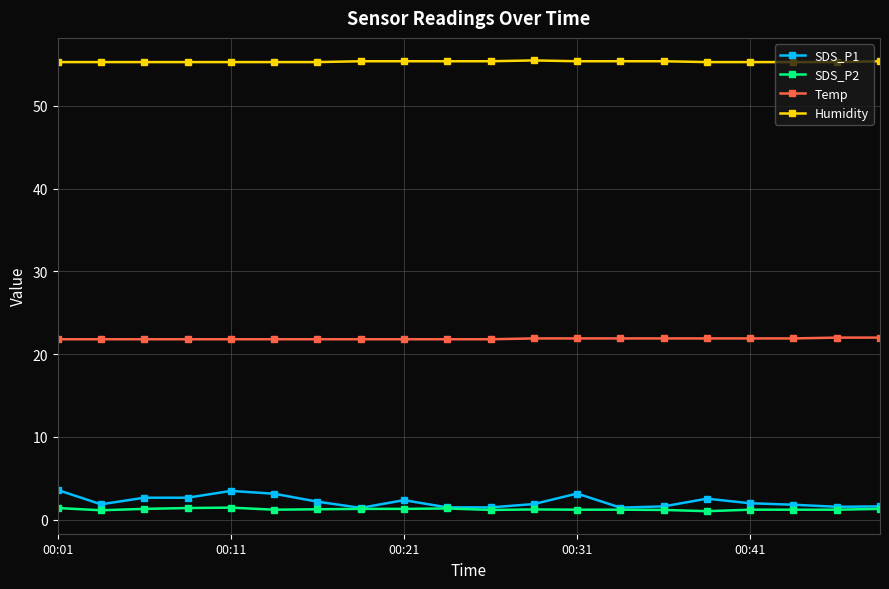

Which series has the largest range (max minus min)?

SDS_P1